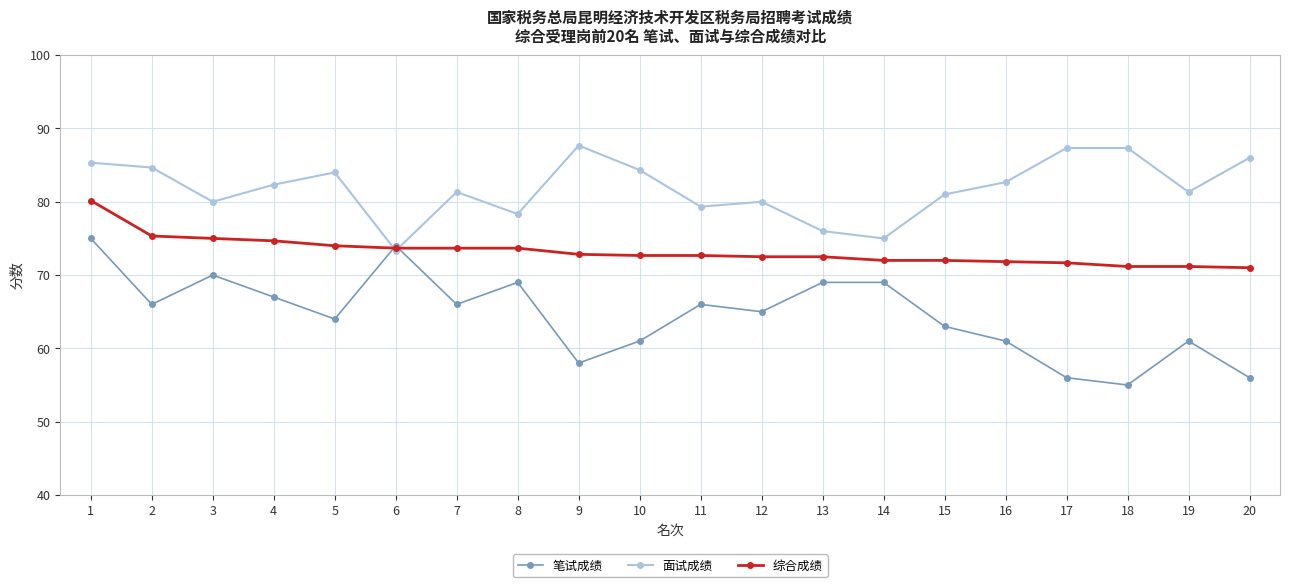

What are all the series names shown in the legend?

笔试成绩, 面试成绩, 综合成绩